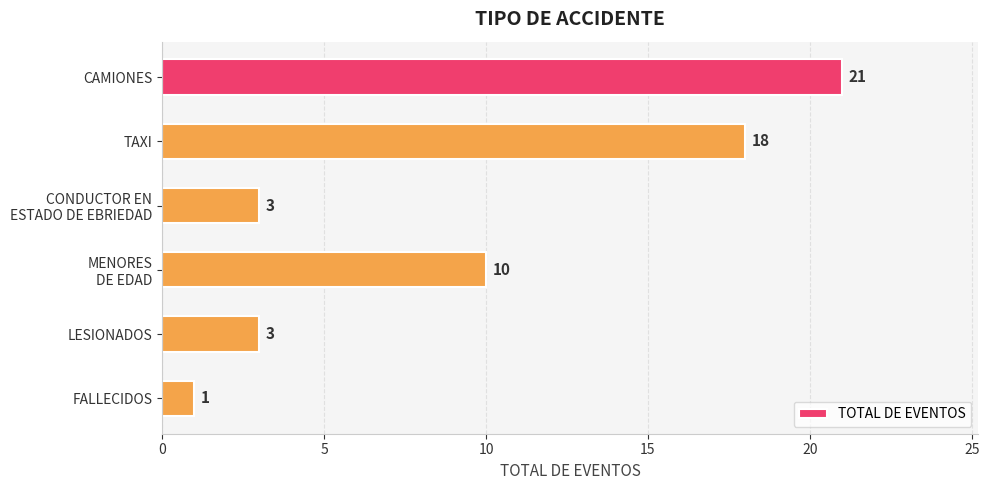

What is the sum of the values at TAXI and LESIONADOS?

21